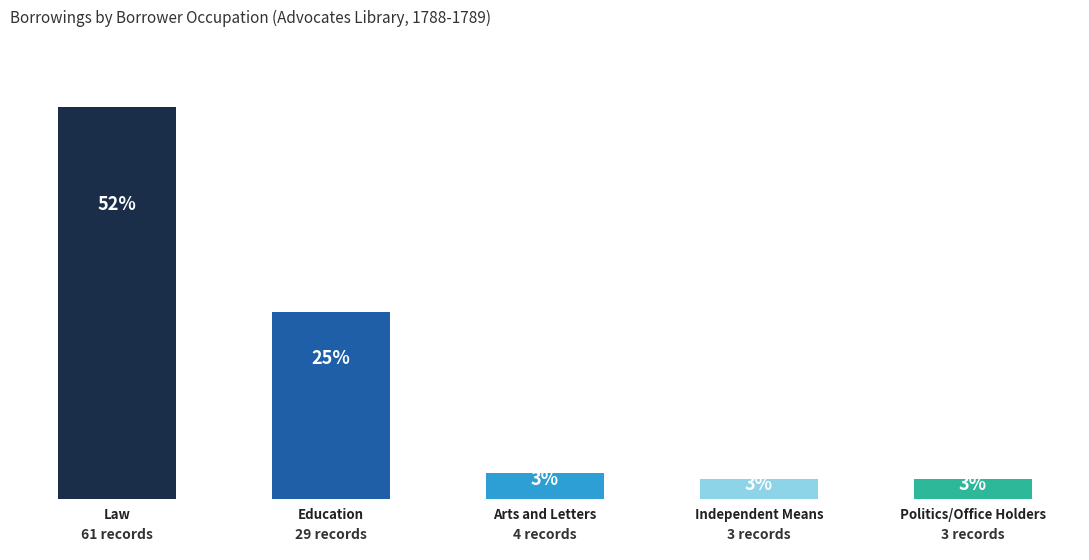

What is the change in value from Arts and Letters to Politics/Office Holders?

-1